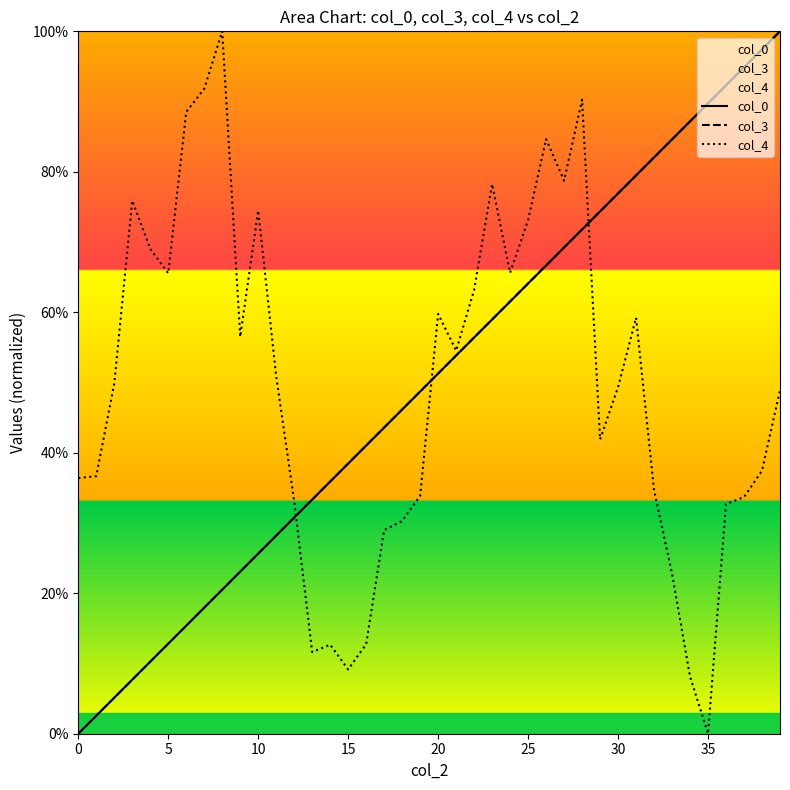

Is it true that col_3 equals 0.4 at 35?

False